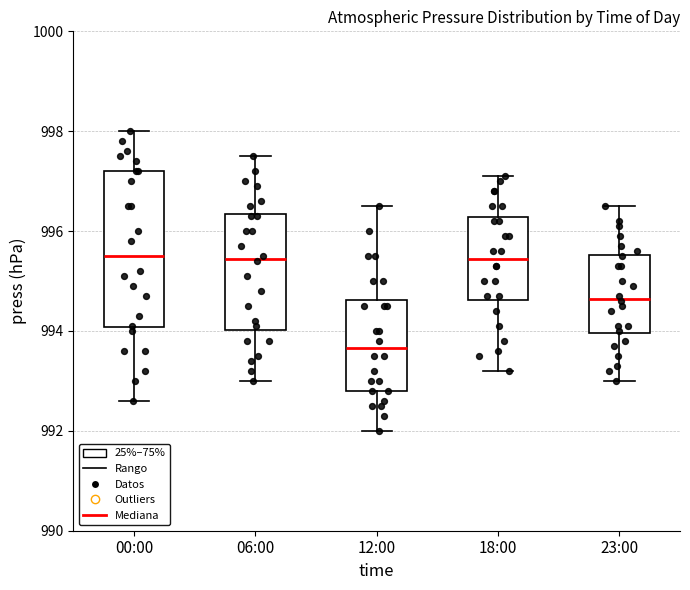

Reading left to right, transcribe this box plot: for each box, give where its median line is, the range the box spans, and where its two whiskers end, as read against the y-axis. The values are not printed on the chart, so give them approximately, as read against the axis.

00:00: median 995.6, box 994.0 to 997.2, whiskers 992.6 to 998.0
06:00: median 995.4, box 994.0 to 996.4, whiskers 993.0 to 997.6
12:00: median 993.6, box 992.8 to 994.6, whiskers 992.0 to 996.6
18:00: median 995.4, box 994.6 to 996.2, whiskers 993.2 to 997.2
23:00: median 994.6, box 994.0 to 995.6, whiskers 993.0 to 996.6